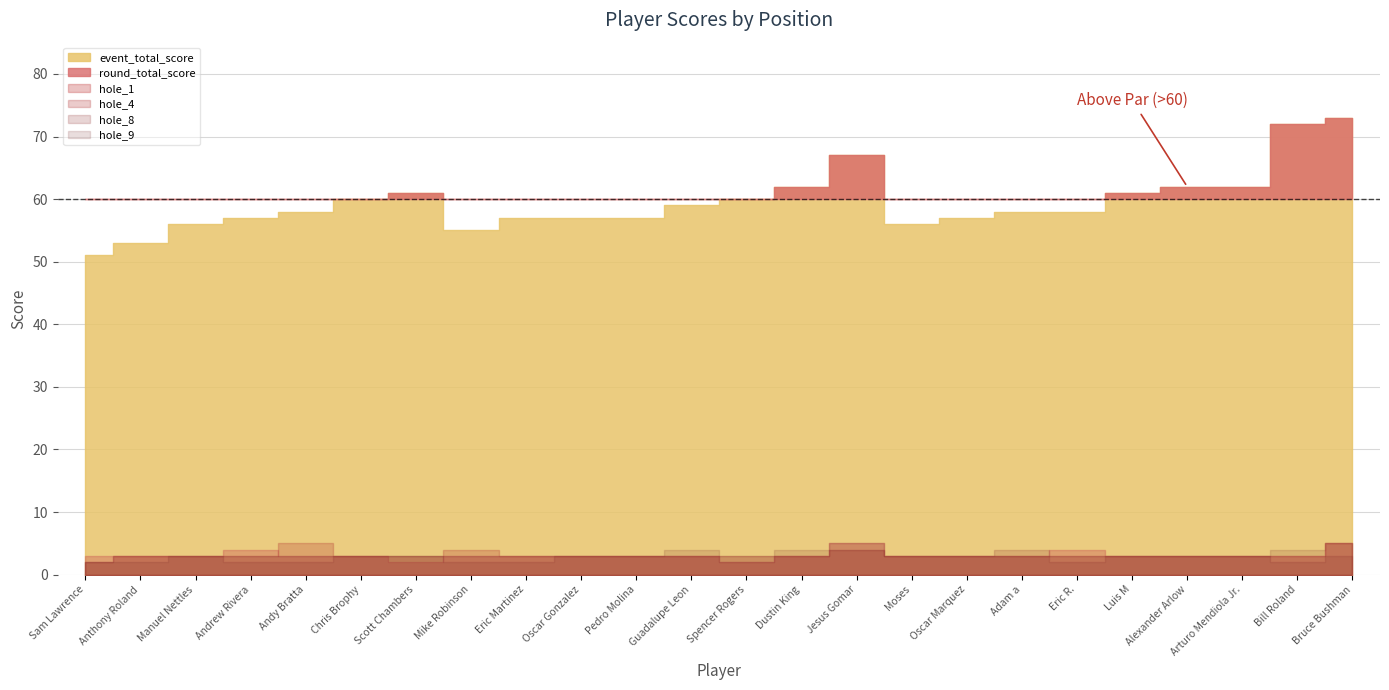

What is the sum of the hole_9 values at Anthony Roland and Arturo Mendiola Jr.?

5